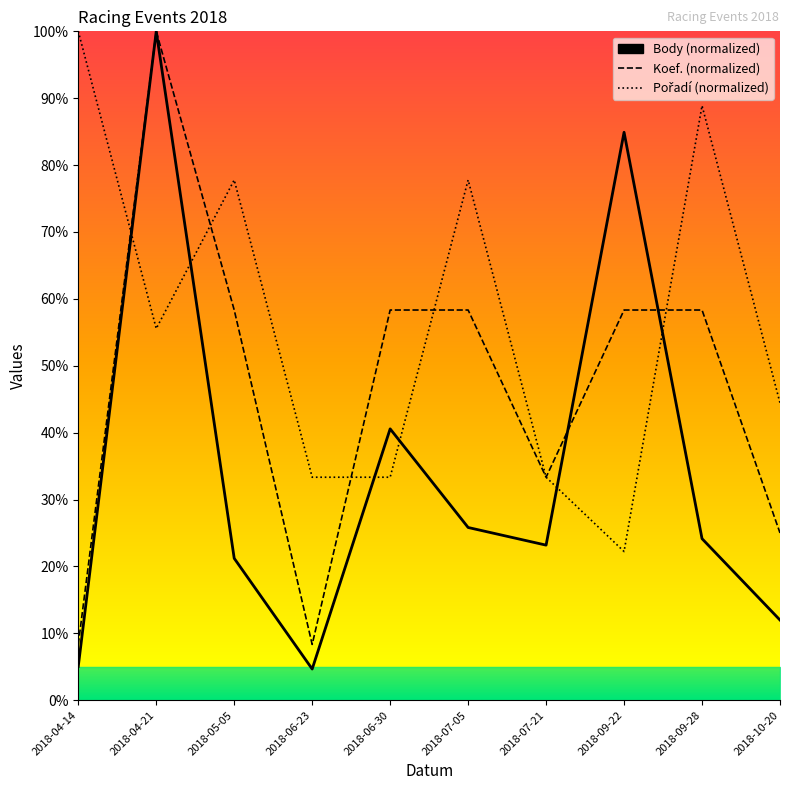

Reading right to left, list all the values displayed in this chart.

Body: 0.1	0.2	0.8	0.2	0.3	0.4	0.0	0.2	1.0	0.1
Koef.: 0.2	0.6	0.6	0.3	0.6	0.6	0.1	0.6	1.0	0.1
Pořadí: 0.4	0.9	0.2	0.3	0.8	0.3	0.3	0.8	0.6	1.0